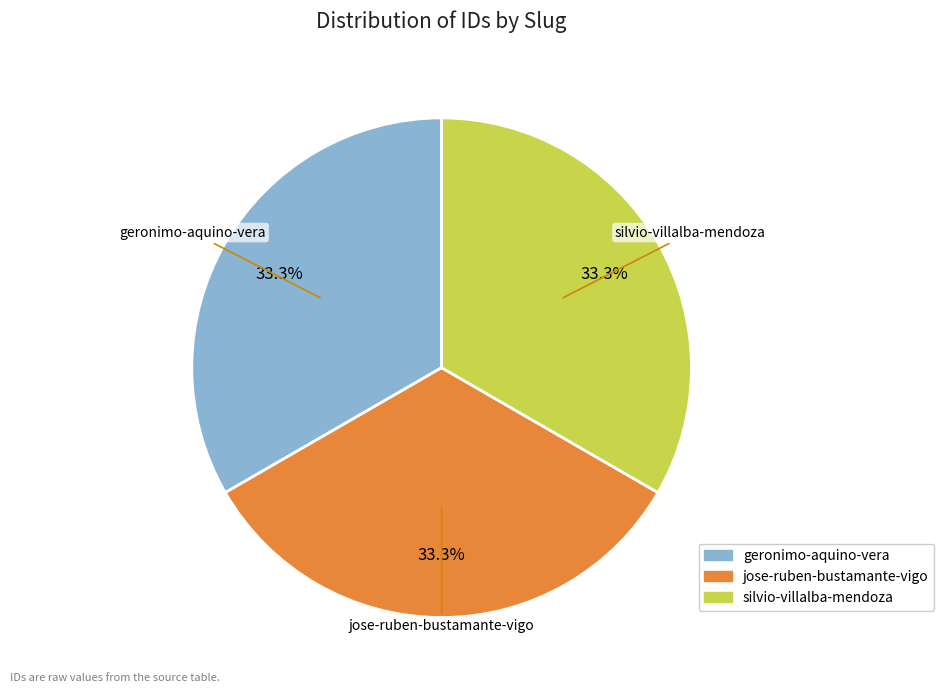

Is there a majority slice in this chart?

No